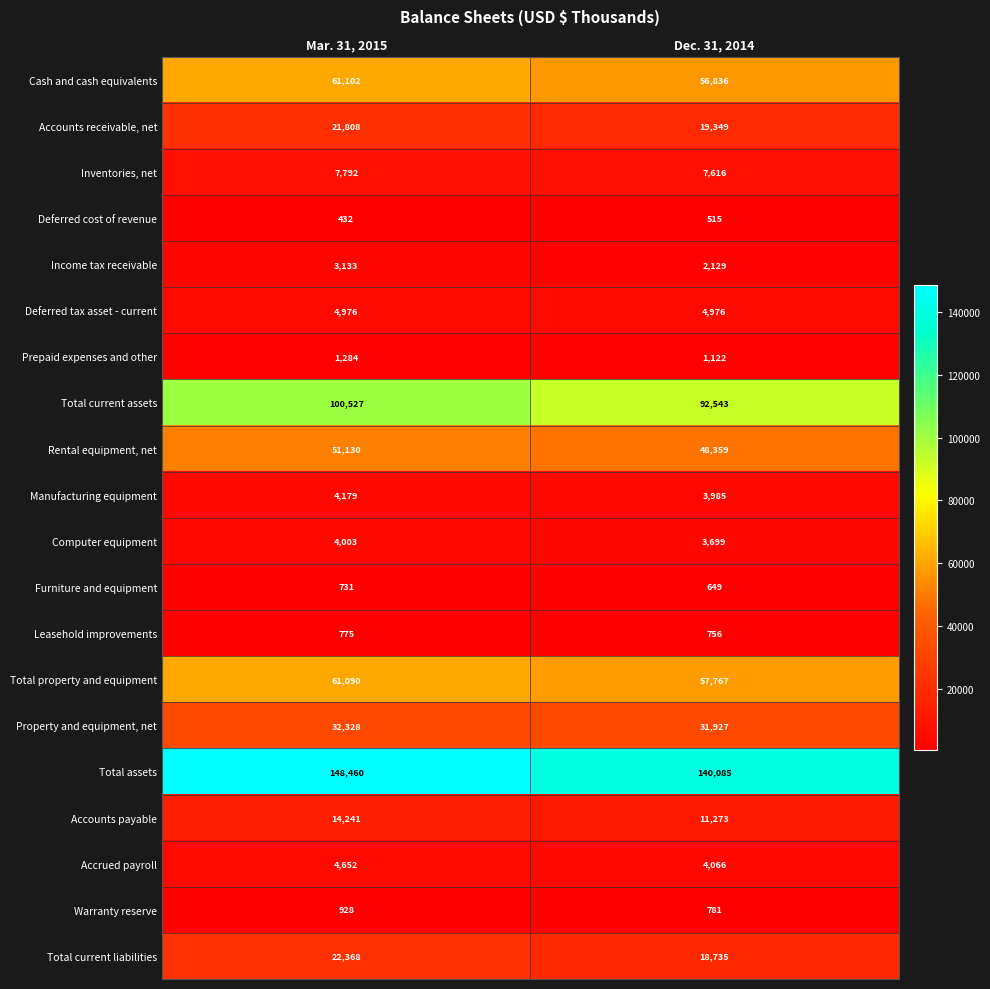

True or false: Furniture and equipment has a value of 731 at Mar. 31, 2015.

True